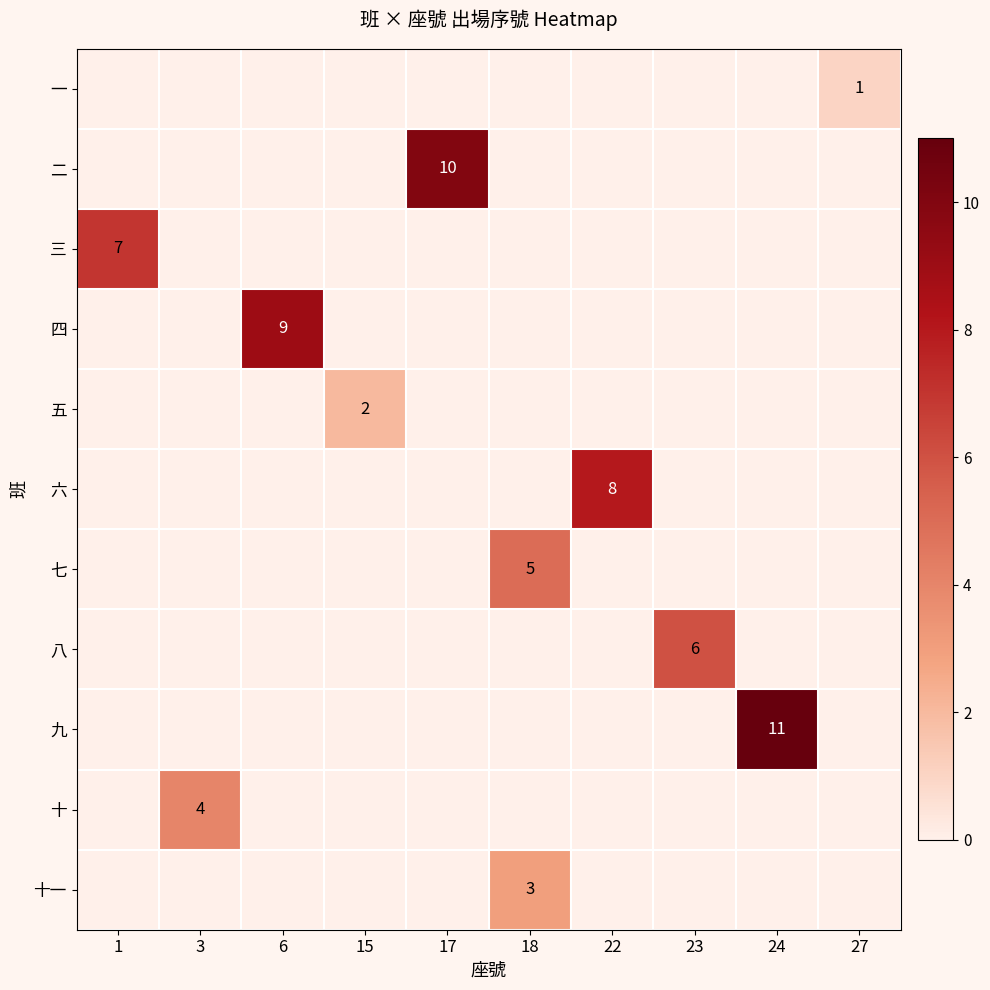

The value of 四 at 6 is 4. True or false?

False